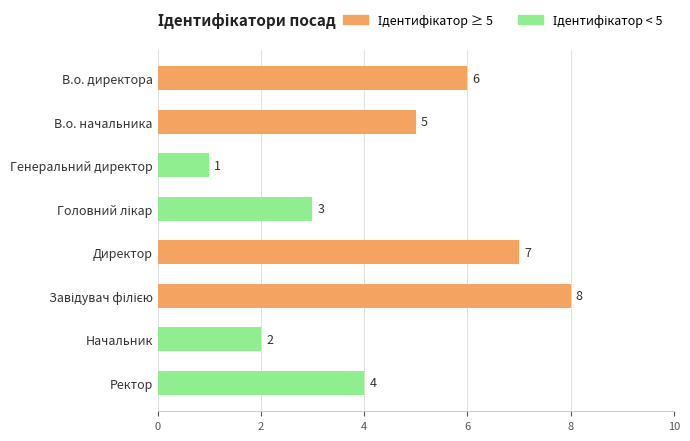

Is it true that the value at Головний лікар is 4?

False